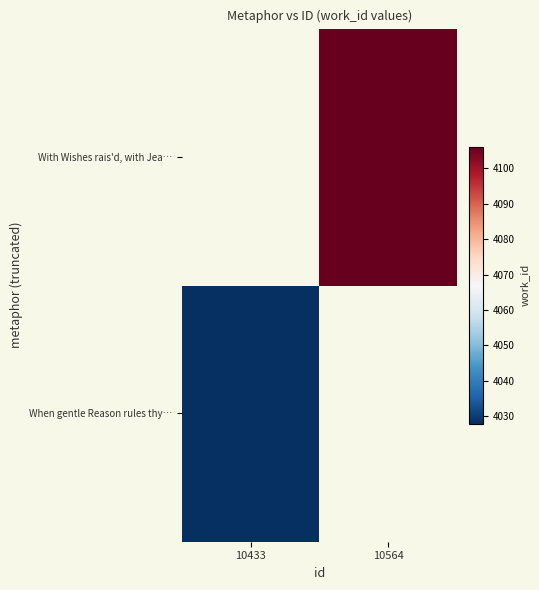

The When gentle Reason rules thy… series shows 4028.0 at 10433. True or false?

True